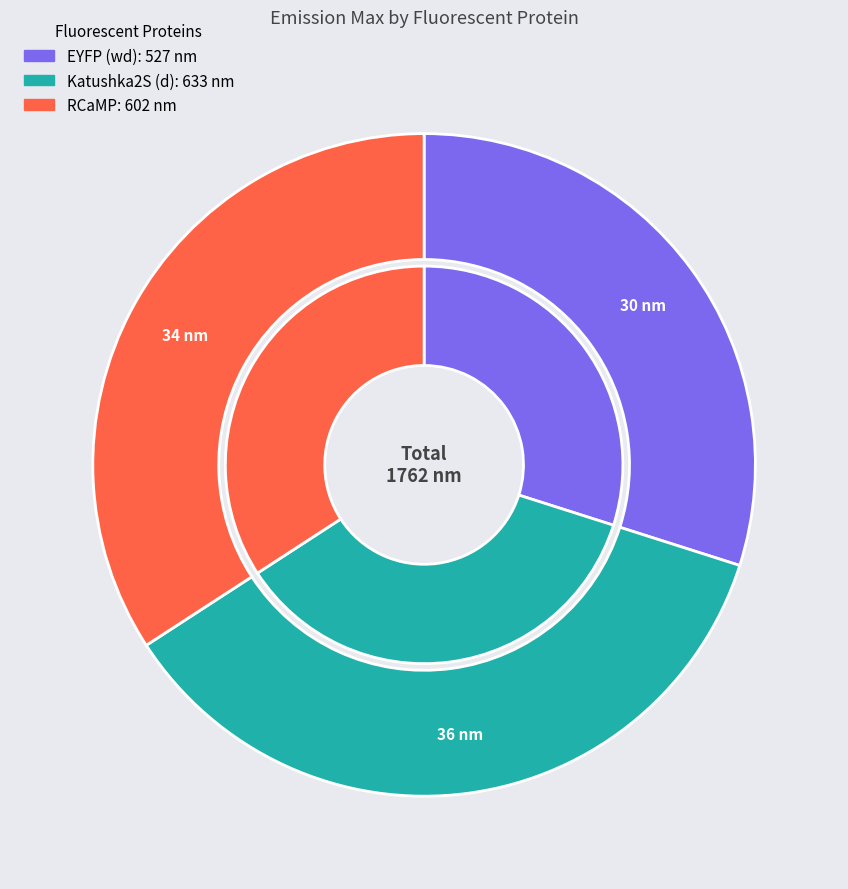

To the nearest percent, what is the average slice percentage?

33%